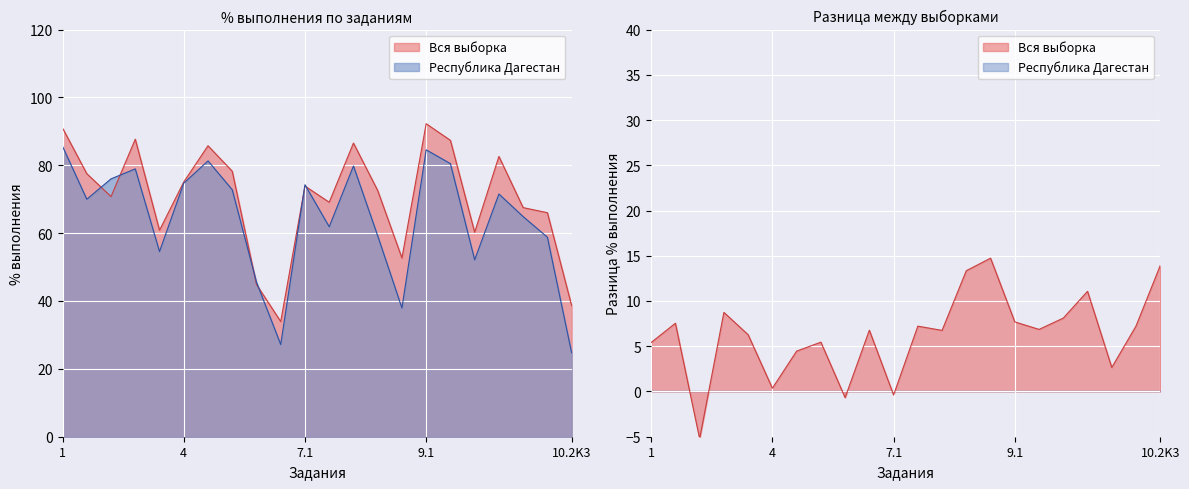

Which series has the largest range (max minus min)?

Республика Дагестан